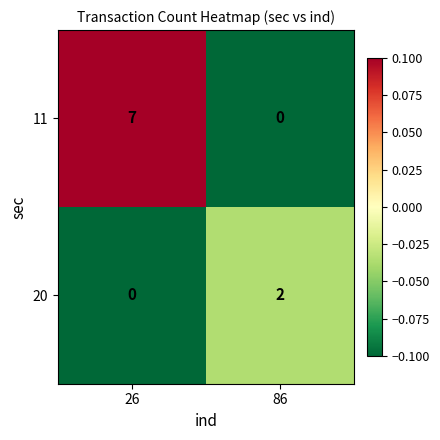

What is the average value of the 11 series?

4